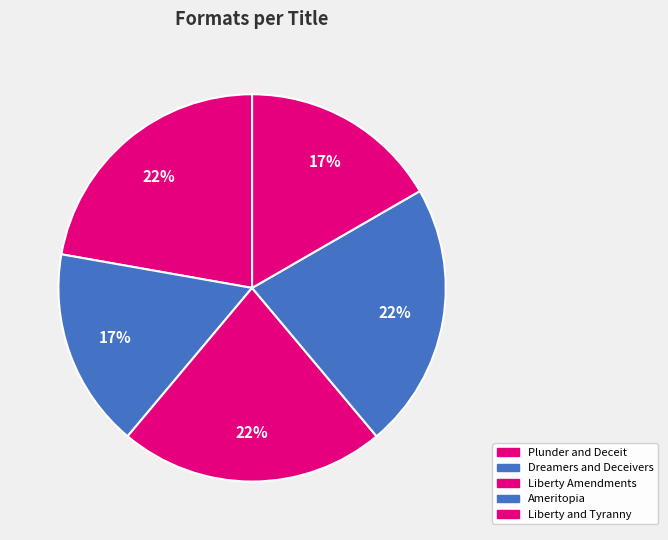

Does any single category account for the majority?

No